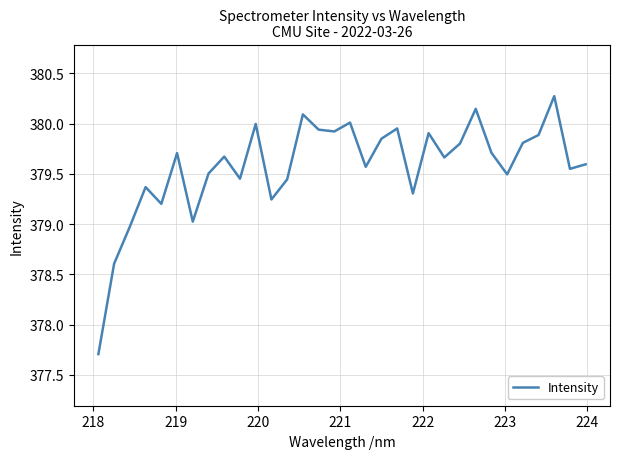

What is the minimum value shown in the chart?

377.7